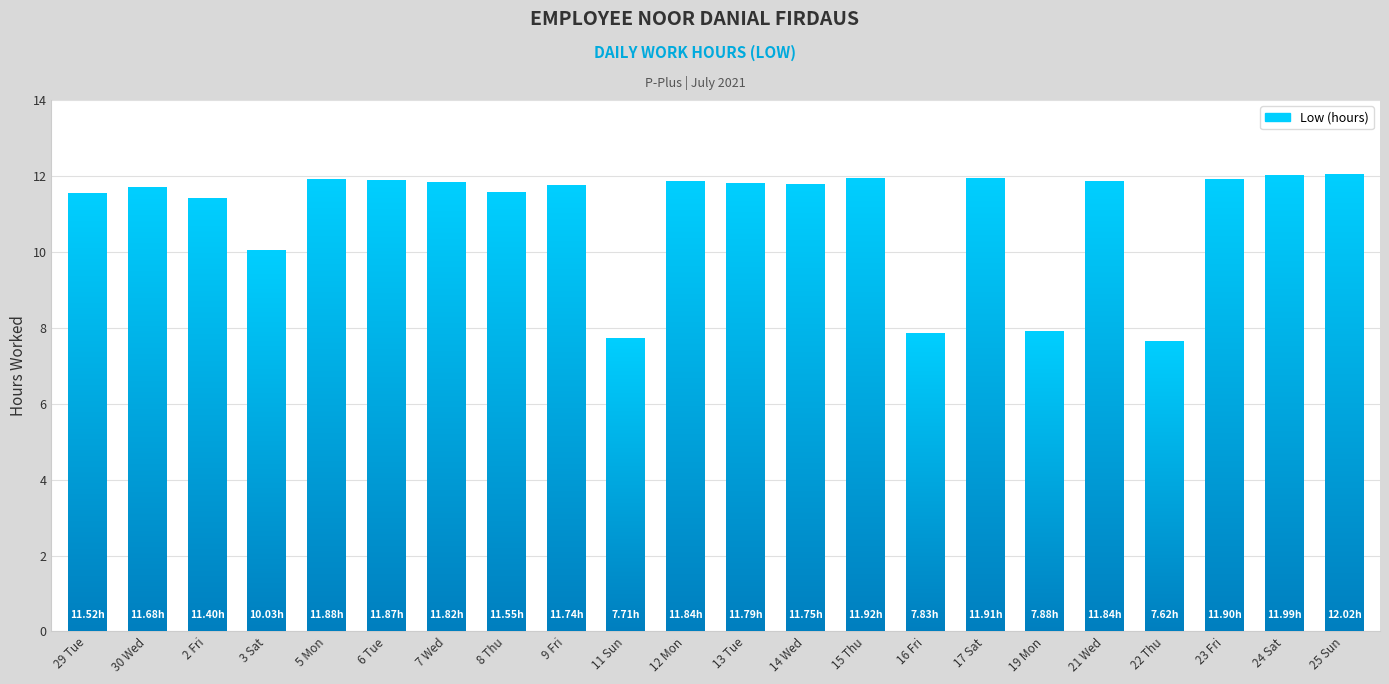

Reading right to left, transcribe all the data shown in this chart.

25 Sun=12.0	24 Sat=12.0	23 Fri=11.9	22 Thu=7.6	21 Wed=11.8	19 Mon=7.9	17 Sat=11.9	16 Fri=7.8	15 Thu=11.9	14 Wed=11.8	13 Tue=11.8	12 Mon=11.8	11 Sun=7.7	9 Fri=11.7	8 Thu=11.6	7 Wed=11.8	6 Tue=11.9	5 Mon=11.9	3 Sat=10.0	2 Fri=11.4	30 Wed=11.7	29 Tue=11.5